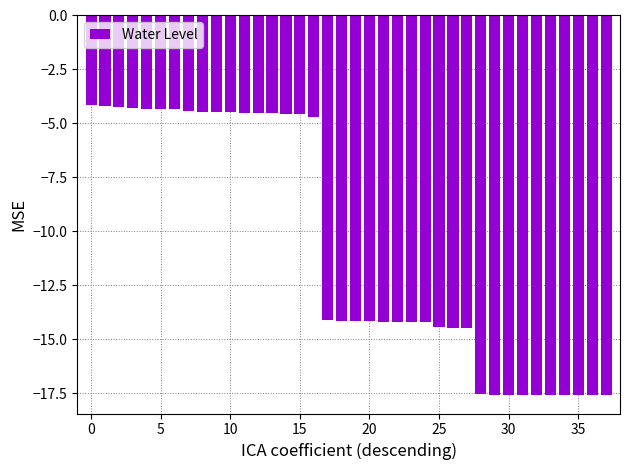

What is the value of the 16th bar from the left?

-4.6